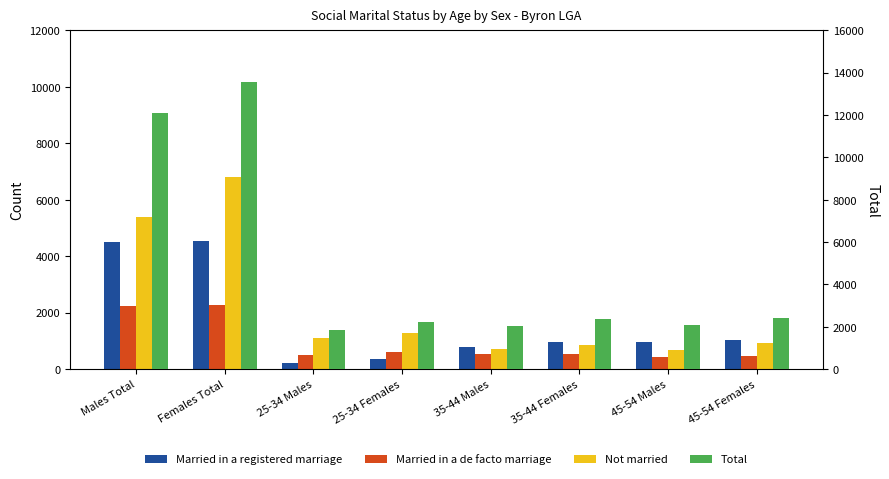

What is the label of the 4th bar from the right?

35-44 Males